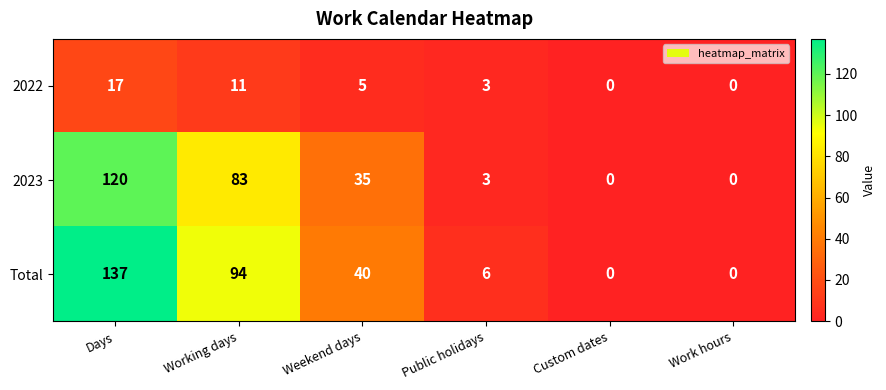

At which label does 2022 reach its peak?

Days